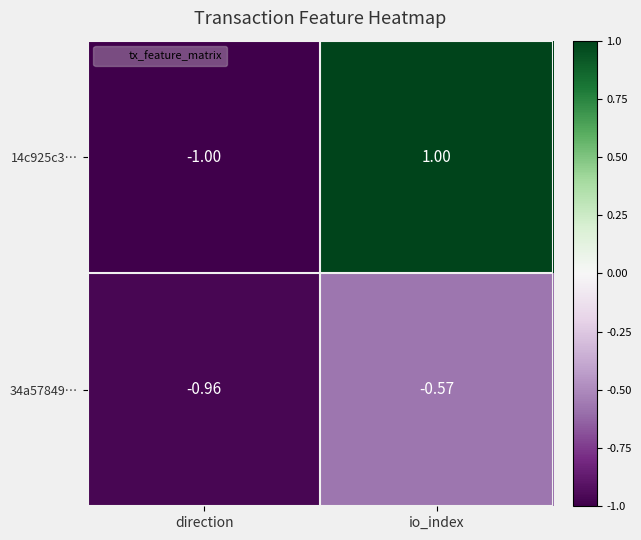

List the labels in order of 34a57849… value, largest first.

io_index, direction